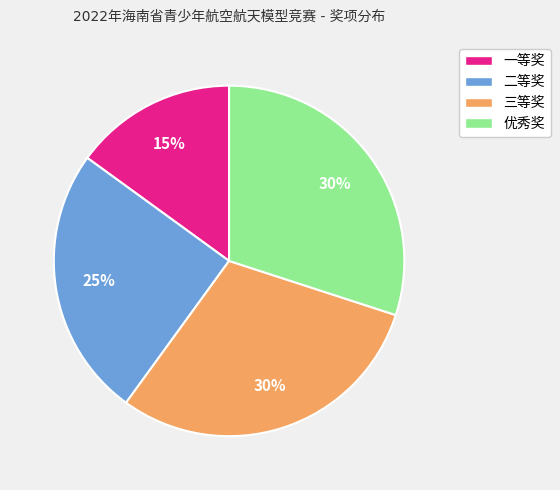

Does any single category account for the majority?

No